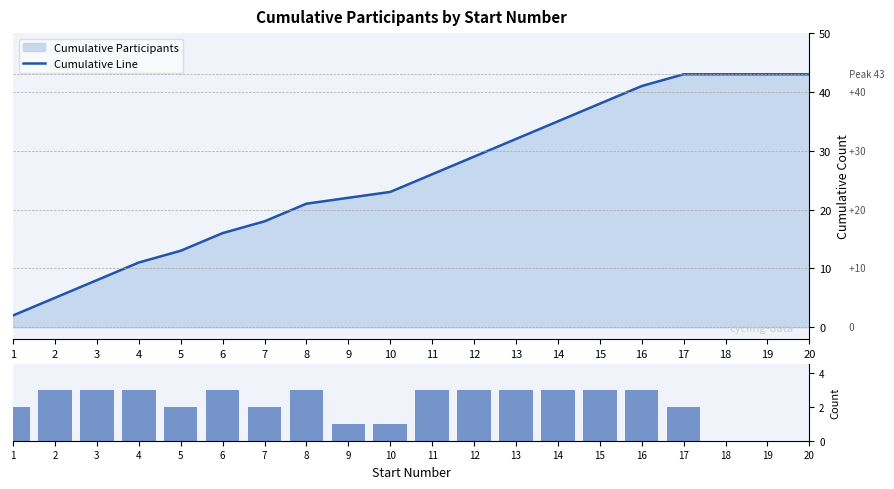

Which series changed the most between 6 and 15?

Cumulative Line